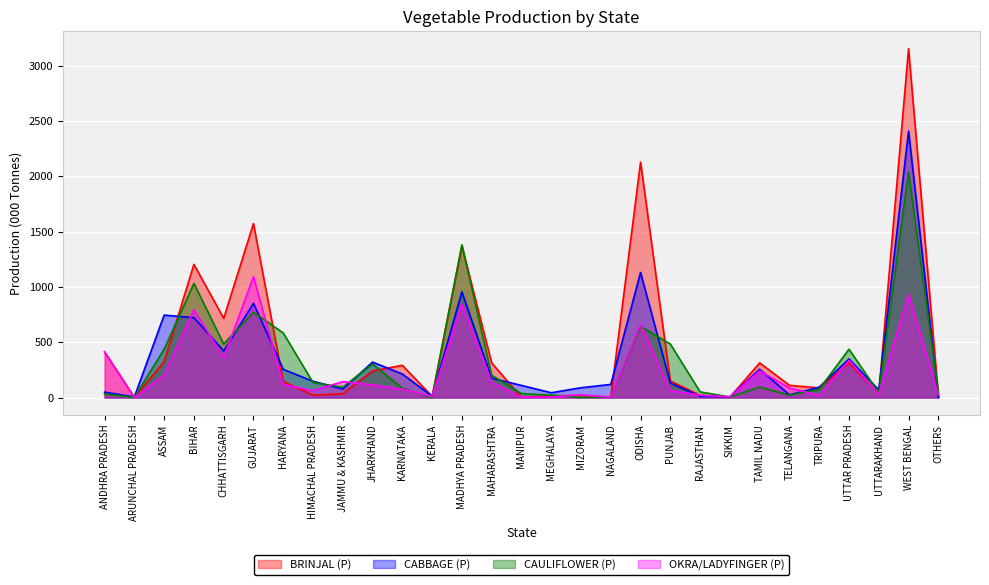

What is the average value of the CAULIFLOWER (P) series?

328.8